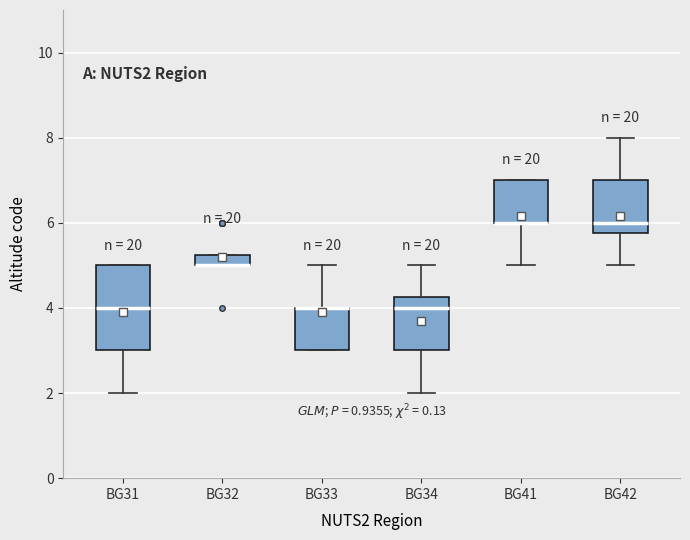

Comparing the boxes themselves (not the whiskers), which one is the tallest?

BG31